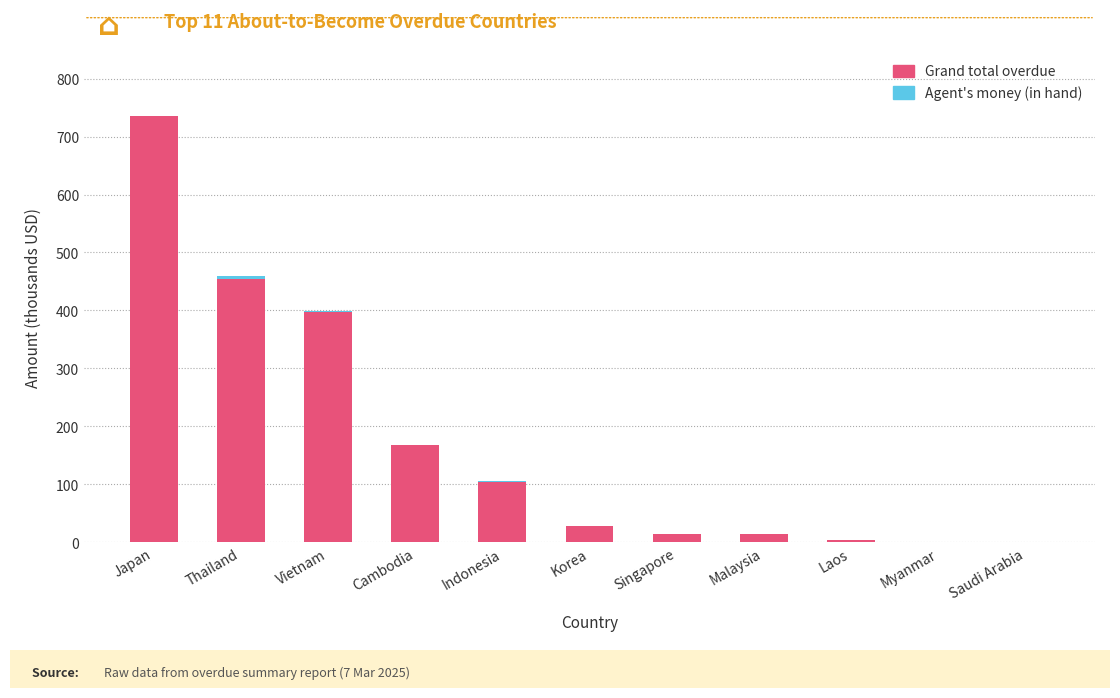

What is the sum of all Grand total overdue values?

1919.0